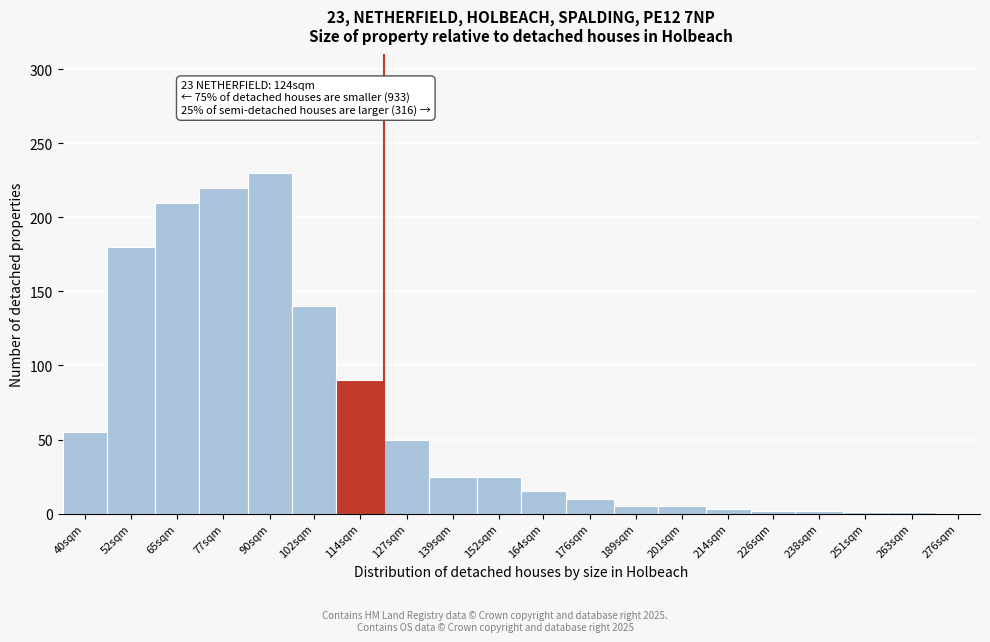

What is the sum of all values?

1269